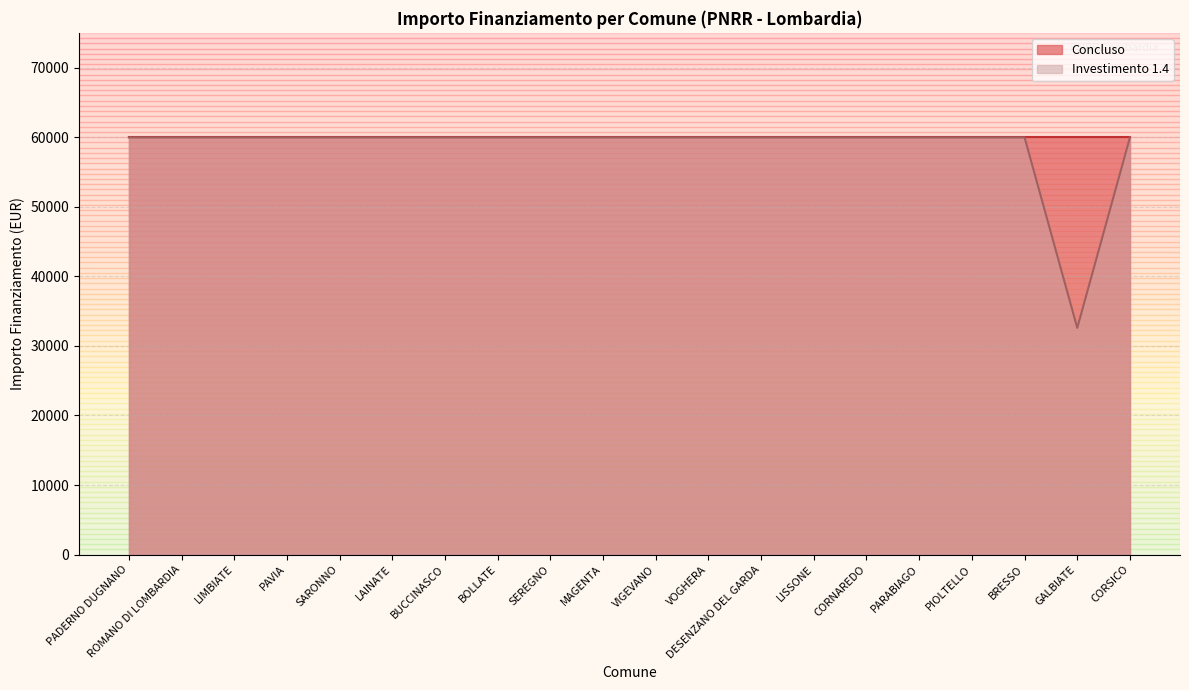

What is the approximate value at VIGEVANO?

59966